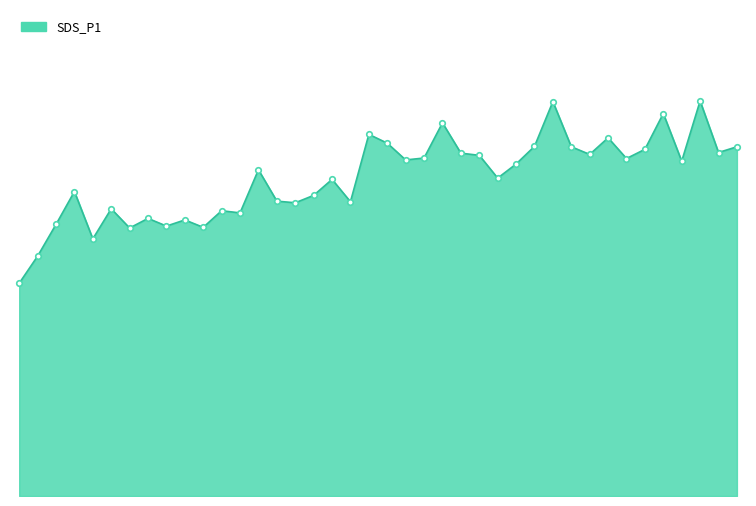

What is the minimum value shown in the chart?

16.6